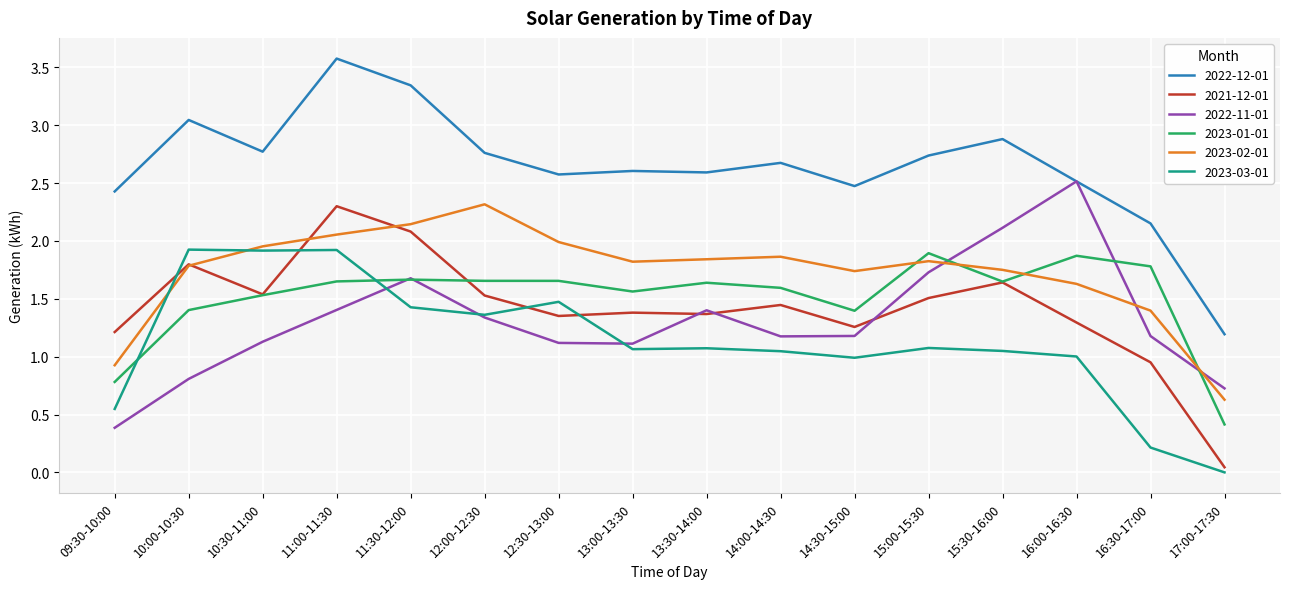

What is the difference between the highest and lowest values at 12:30-13:00?

1.5